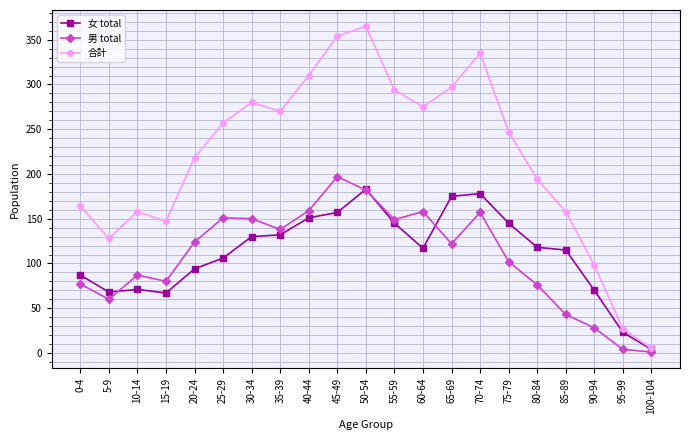

Rank the series by their maximum value, from lowest to highest.

女 total, 男 total, 合計